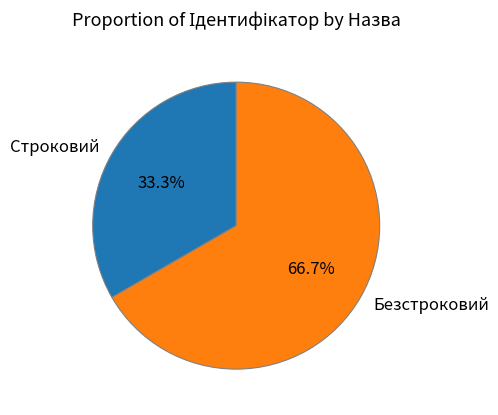

What portion of the pie excludes Строковий?

66.7%